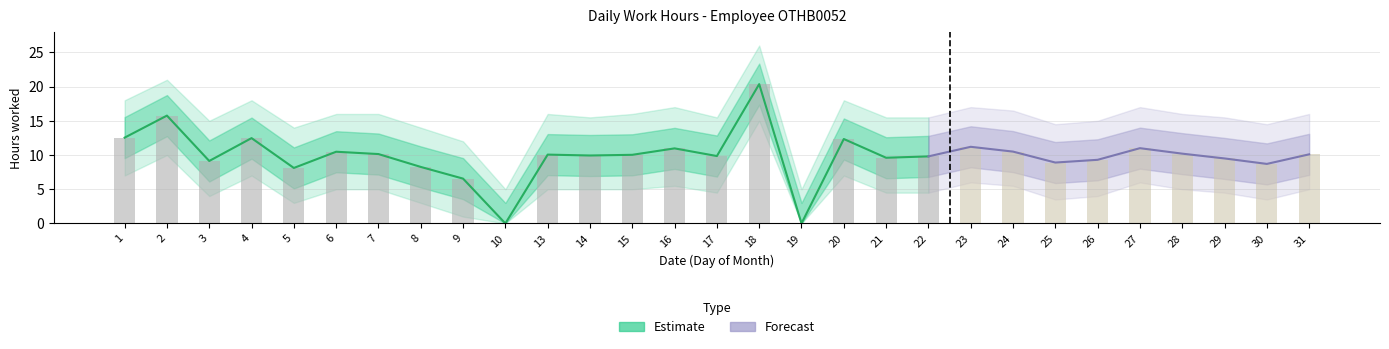

Reading left to right, list all the values displayed in this chart.

1=12.5	2=15.8	3=9.1	4=12.5	5=8.1	6=10.5	7=10.1	8=8.3	9=6.5	10=0.0	13=10.1	14=9.9	15=10.0	16=11.0	17=9.8	18=20.4	19=0.0	20=12.3	21=9.6	22=9.8	23=11.2	24=10.5	25=8.9	26=9.3	27=11.0	28=10.2	29=9.5	30=8.7	31=10.1